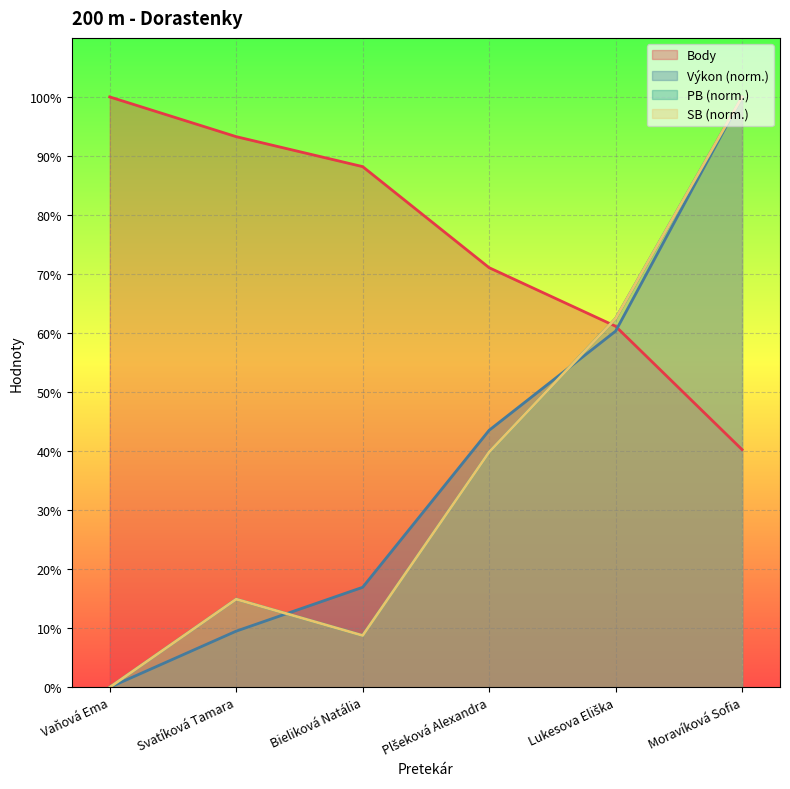

What is the sum of the Body values at Svatíková Tamara and Lukesova Eliška?

154.4